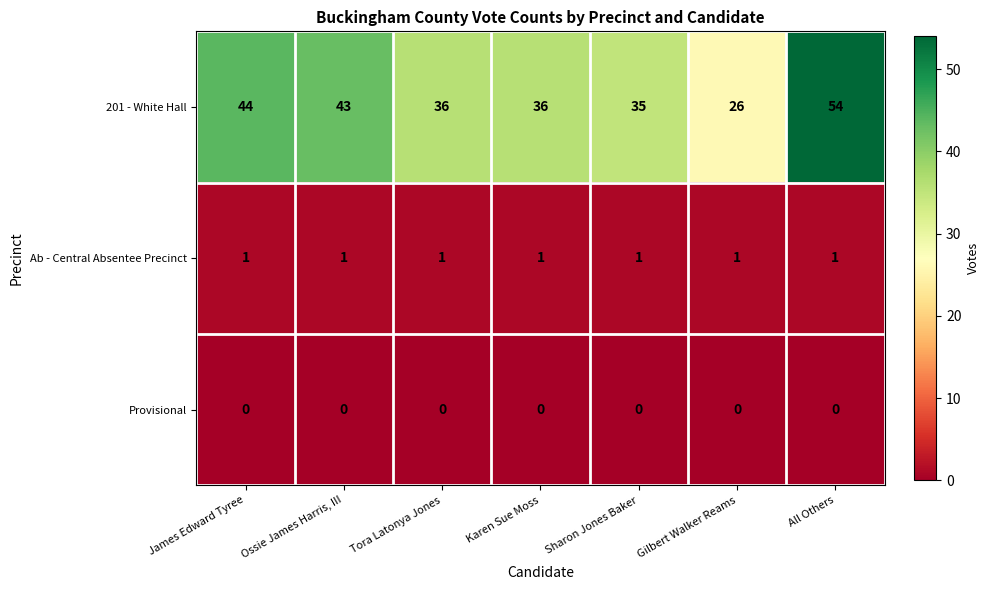

What is the sum of all Ab - Central Absentee Precinct values?

7